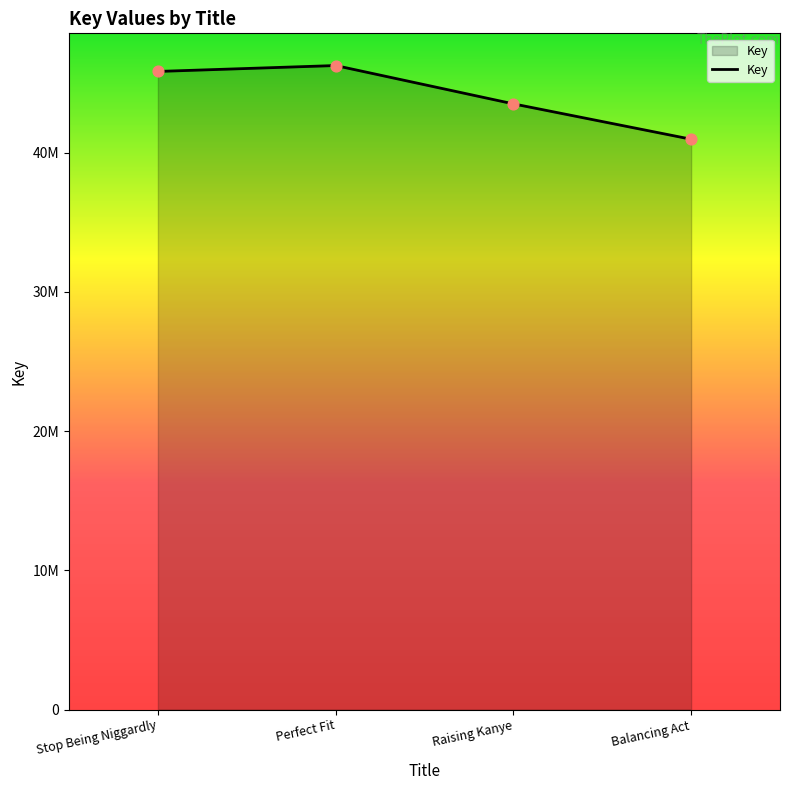

Between Balancing Act and Perfect Fit, which is larger?

Perfect Fit